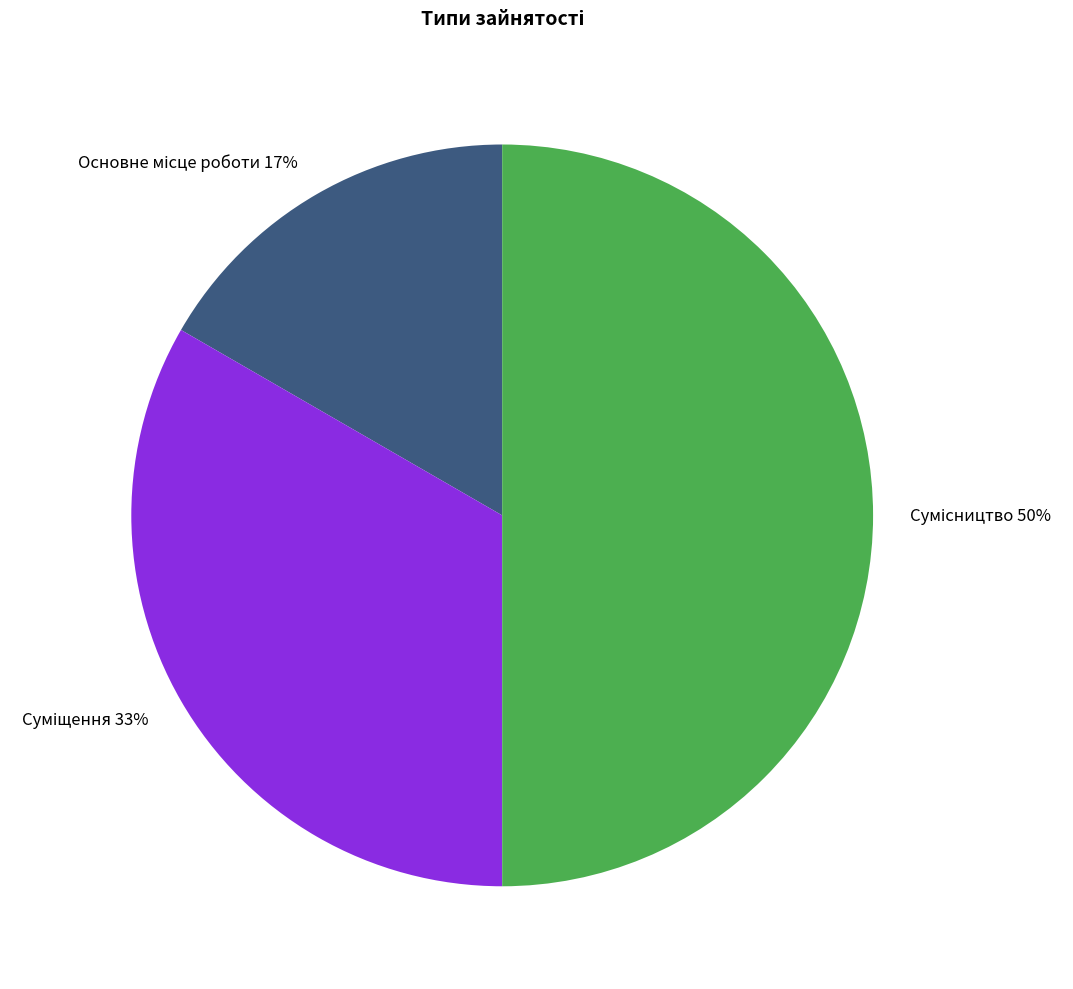

To the nearest percent, what is the average slice percentage?

33%